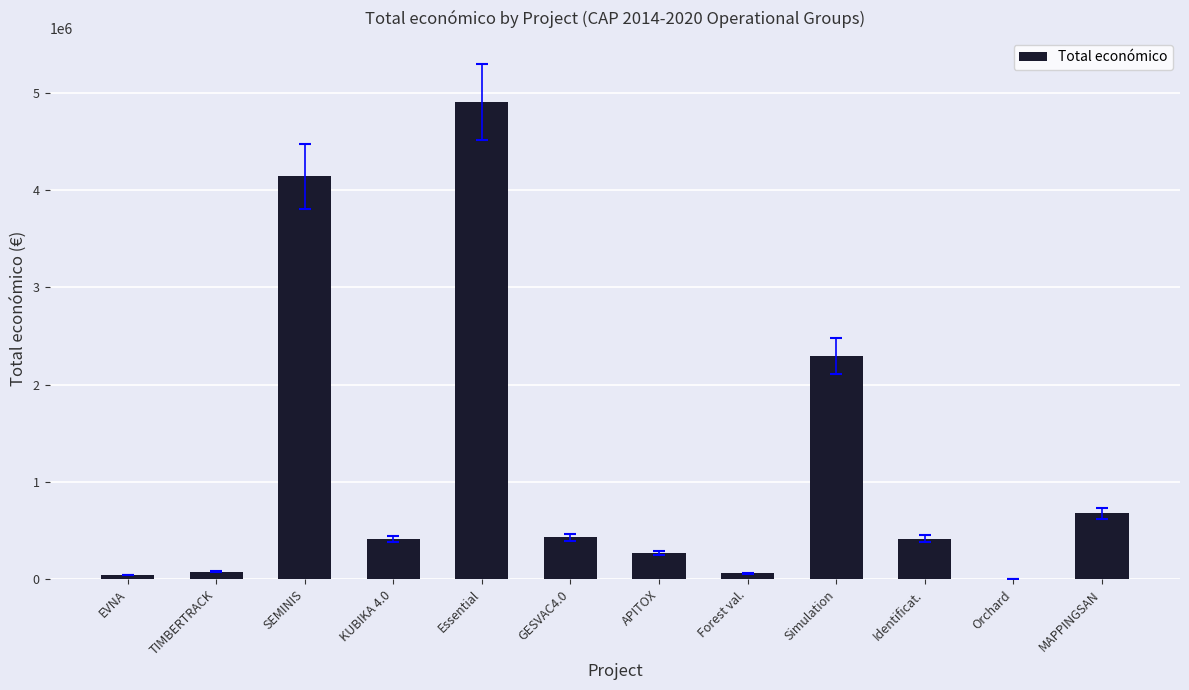

What is the sum of all values?

13737959